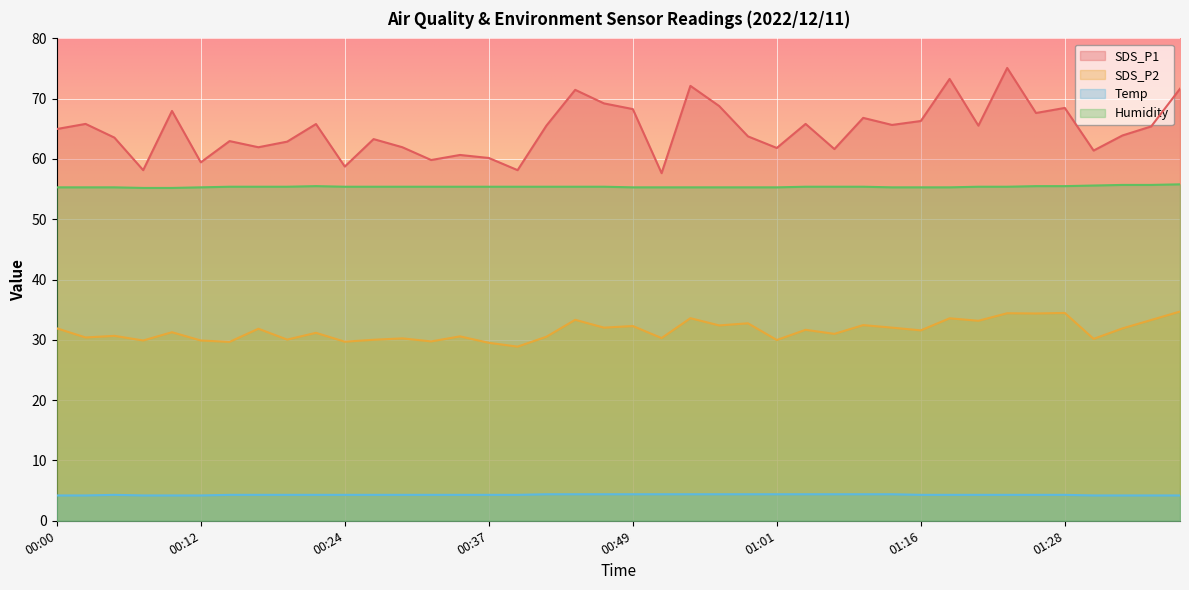

How many lines are shown in the chart?

4